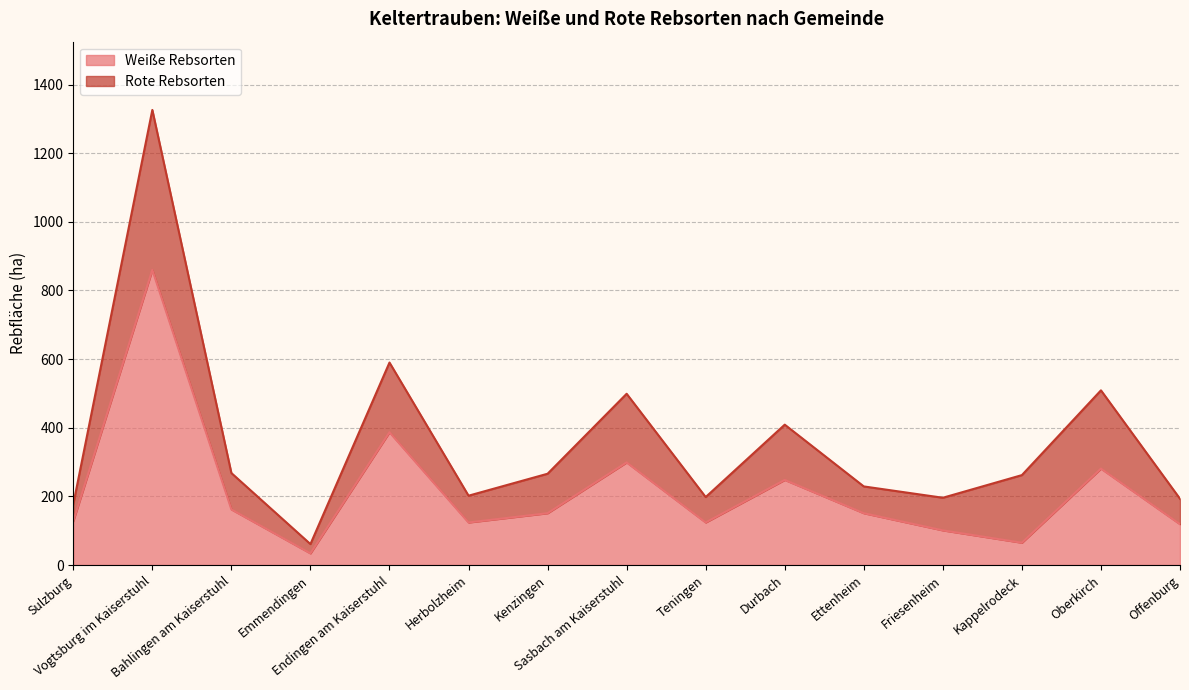

Reading left to right, what are all the values shown in this chart?

Sulzburg=128	Vogtsburg im Kaiserstuhl=860	Bahlingen am Kaiserstuhl=162	Emmendingen=34	Endingen am Kaiserstuhl=387	Herbolzheim=124	Kenzingen=151	Sasbach am Kaiserstuhl=299	Teningen=124	Durbach=248	Ettenheim=151	Friesenheim=101	Kappelrodeck=65	Oberkirch=281	Offenburg=119